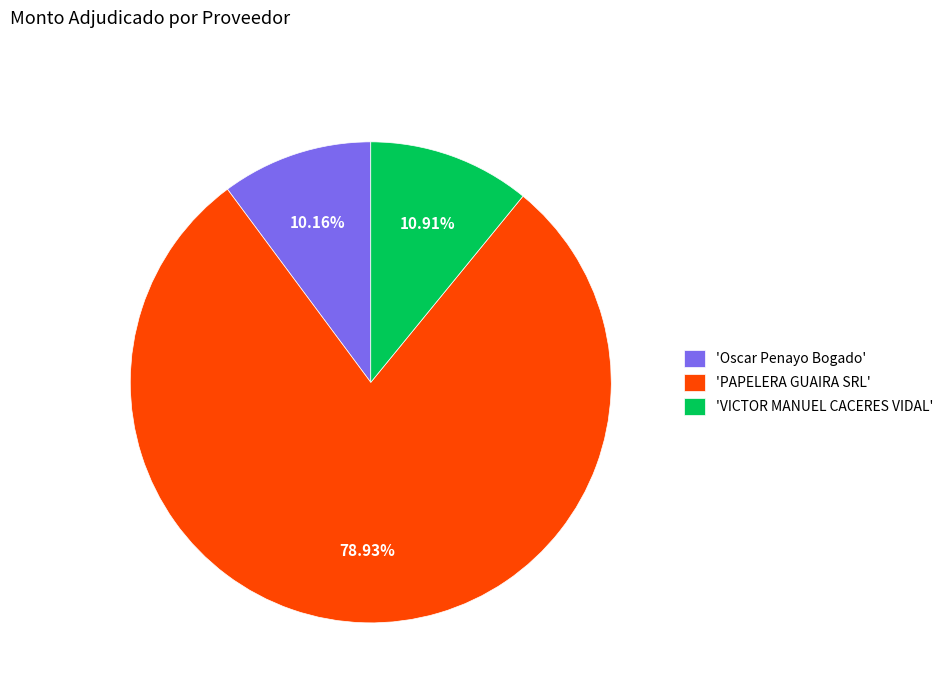

To the nearest percent, what is the difference between the largest and smallest slice percentages?

69%